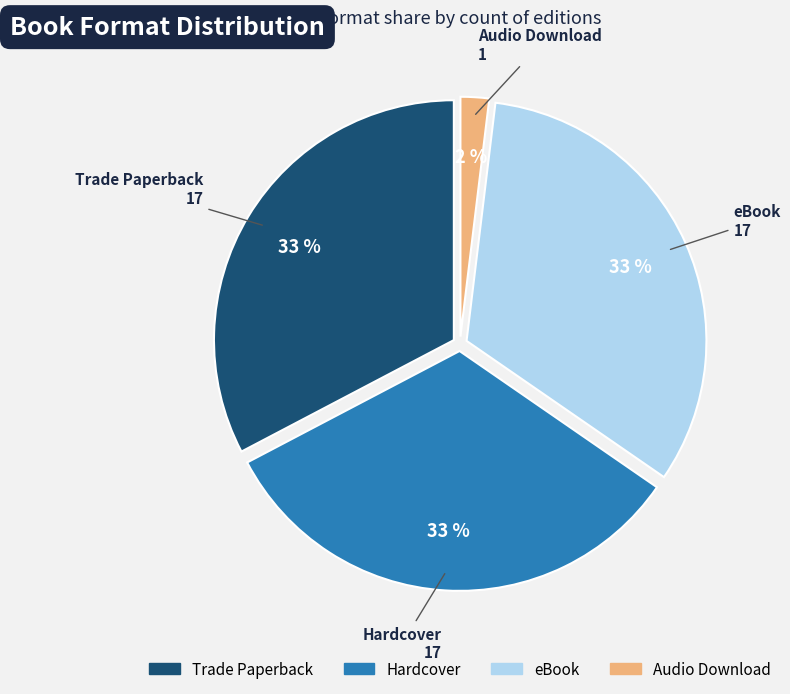

Is there a majority slice in this chart?

No